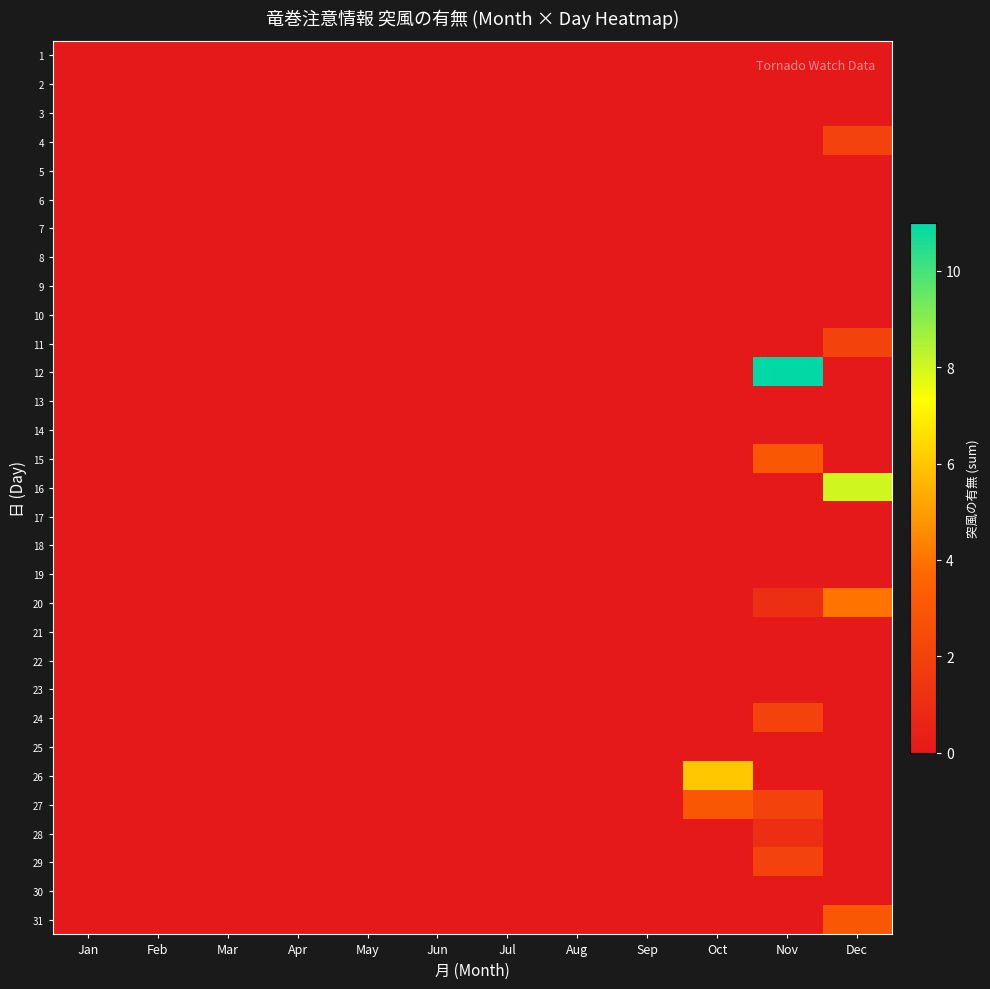

What is the maximum value shown in the chart?

11